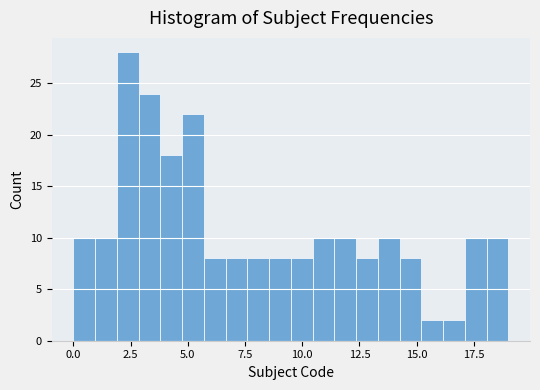

Around what value on the x-axis is the tallest bar? Give the approximate position of its centre, as read against the axis.

2.5